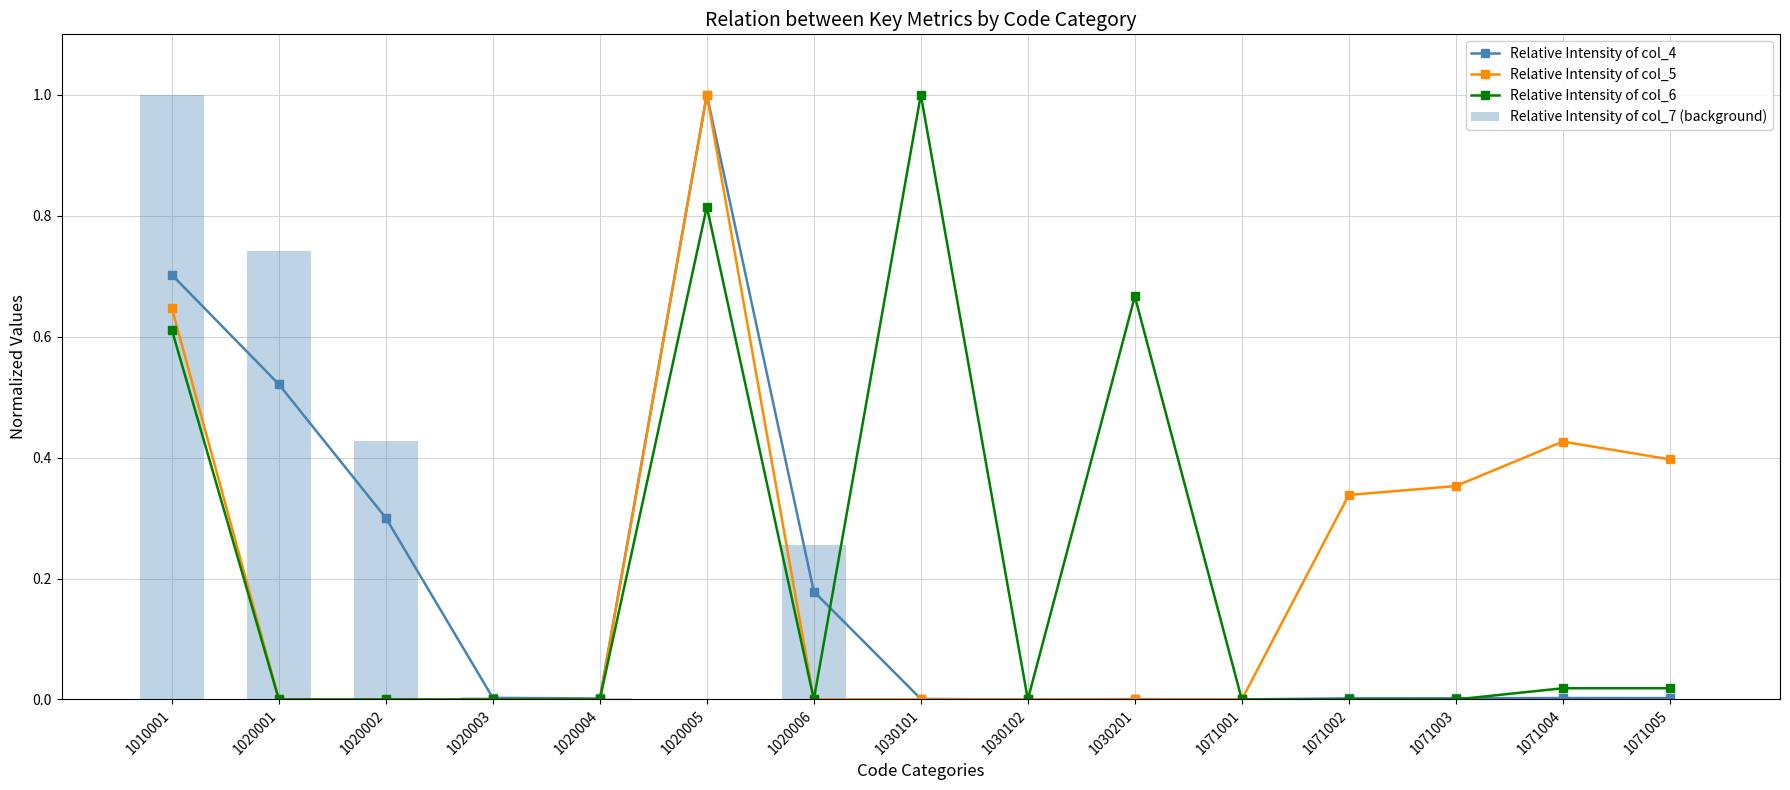

Does the chart contain stacked bars?

No